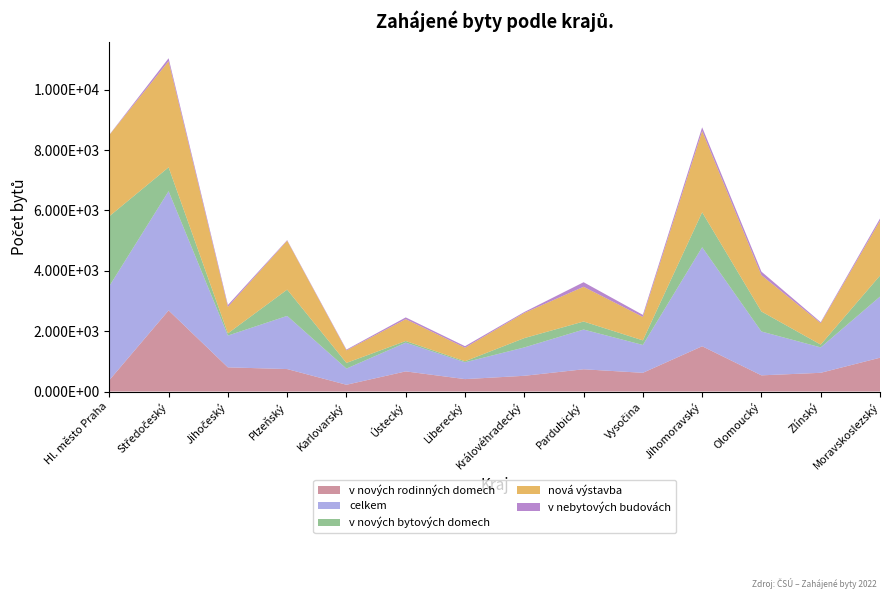

Reading left to right, transcribe all the data shown in this chart.

v nových rodinných domech: 376	2688	801	744	224	667	411	521	737	620	1500	536	620	1120
celkem: 3118	3951	1053	1762	536	952	558	940	1317	923	3282	1453	842	2026
v nových bytových domech: 2315	791	73	871	188	55	34	309	266	152	1158	663	92	696
nová výstavba: 2693	3516	879	1621	416	724	449	834	1151	777	2693	1203	712	1820
v nebytových budovách: 7	99	61	19	25	58	50	31	151	68	123	118	32	71